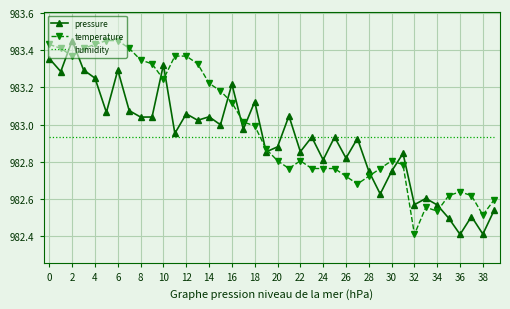

What is the label of the 14th point from the right?

26